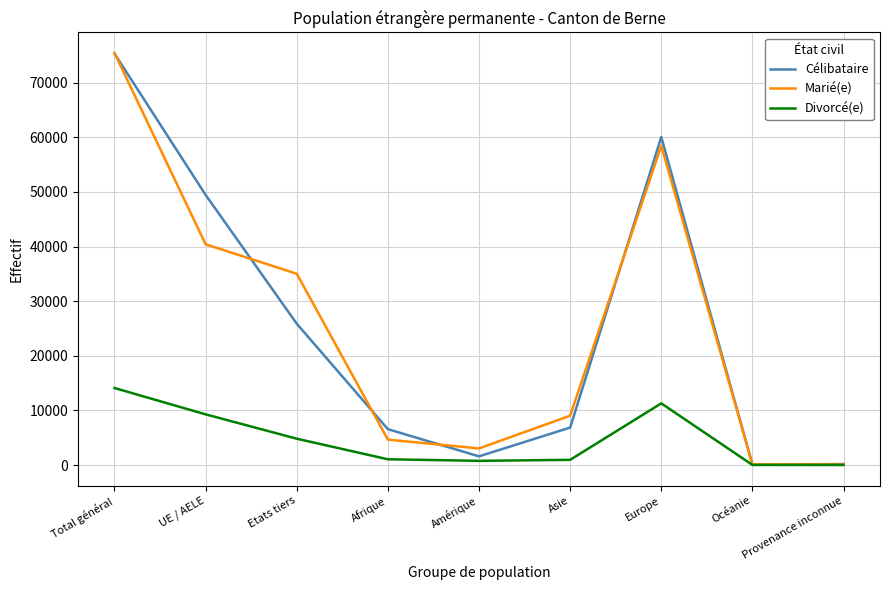

What is the maximum value shown in the chart?

75448